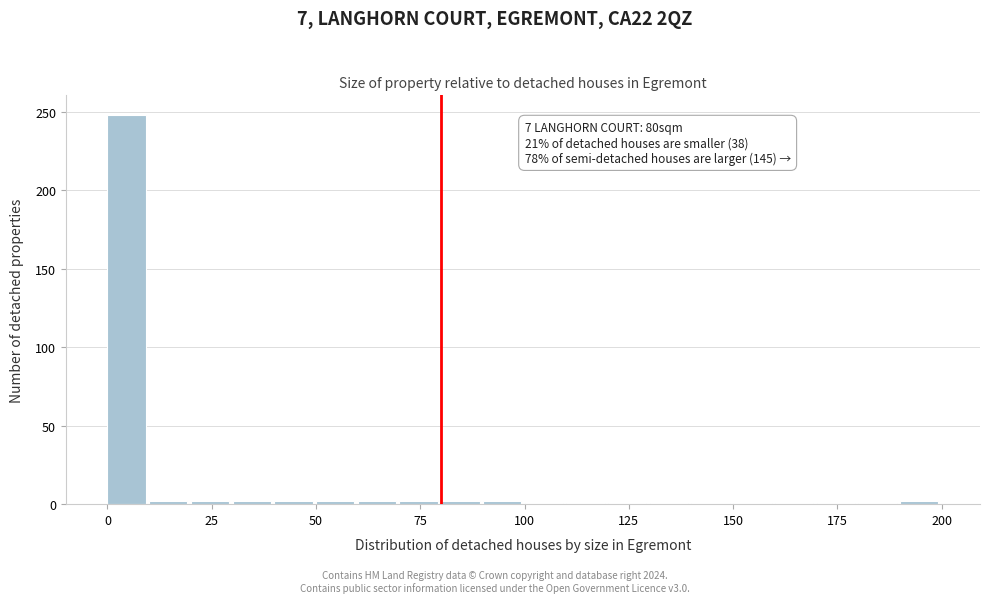

Around what value on the x-axis is the tallest bar? Give the approximate position of its centre, as read against the axis.

5